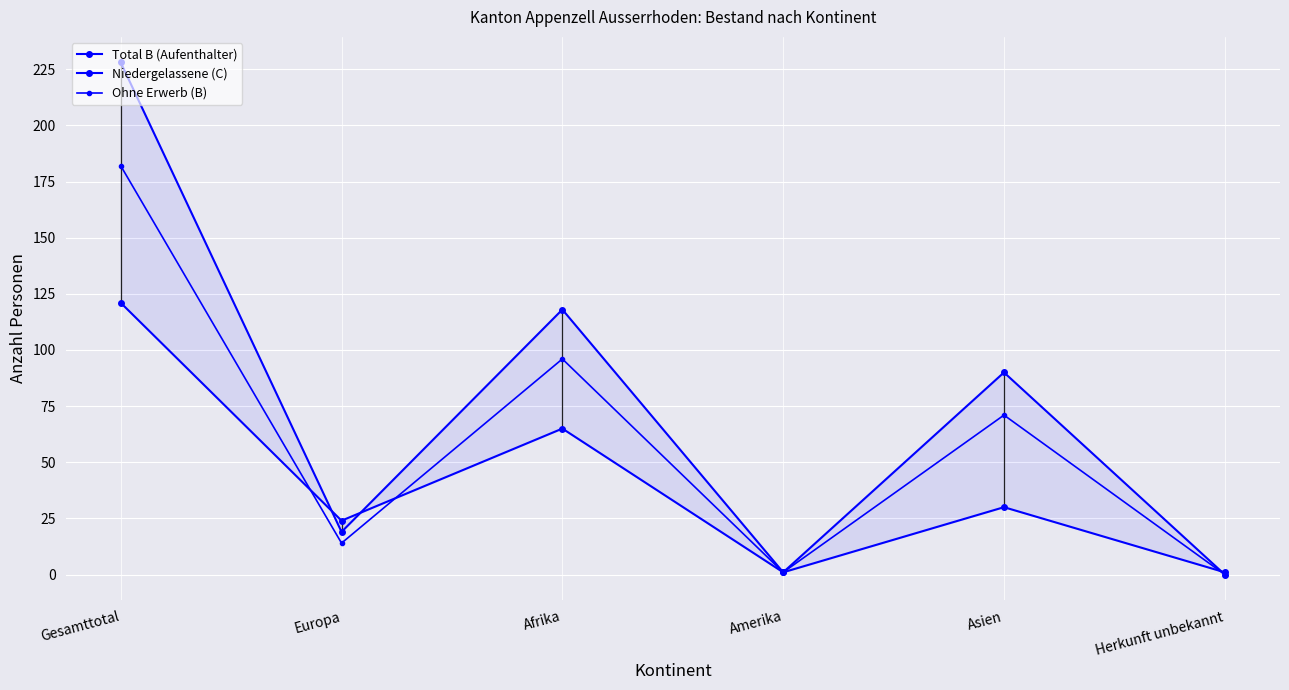

What is the value of the Ohne Erwerb (B) point at the 5th from the left?

71